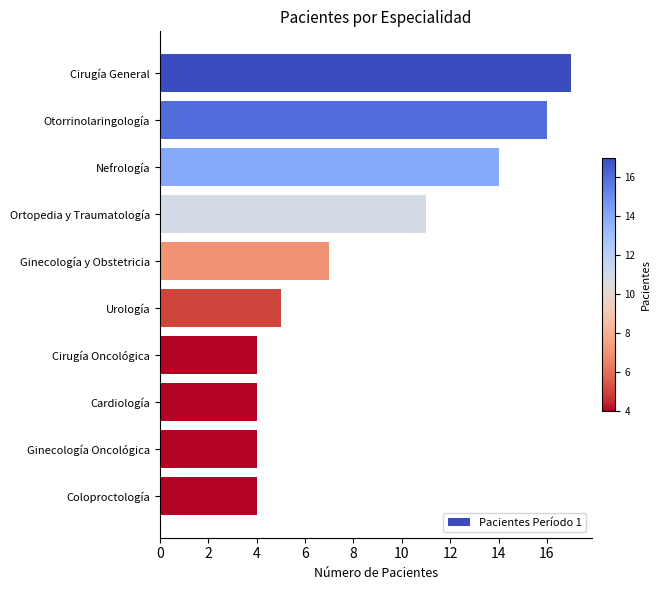

Is it true that the value at Ortopedia y Traumatología is 11?

True